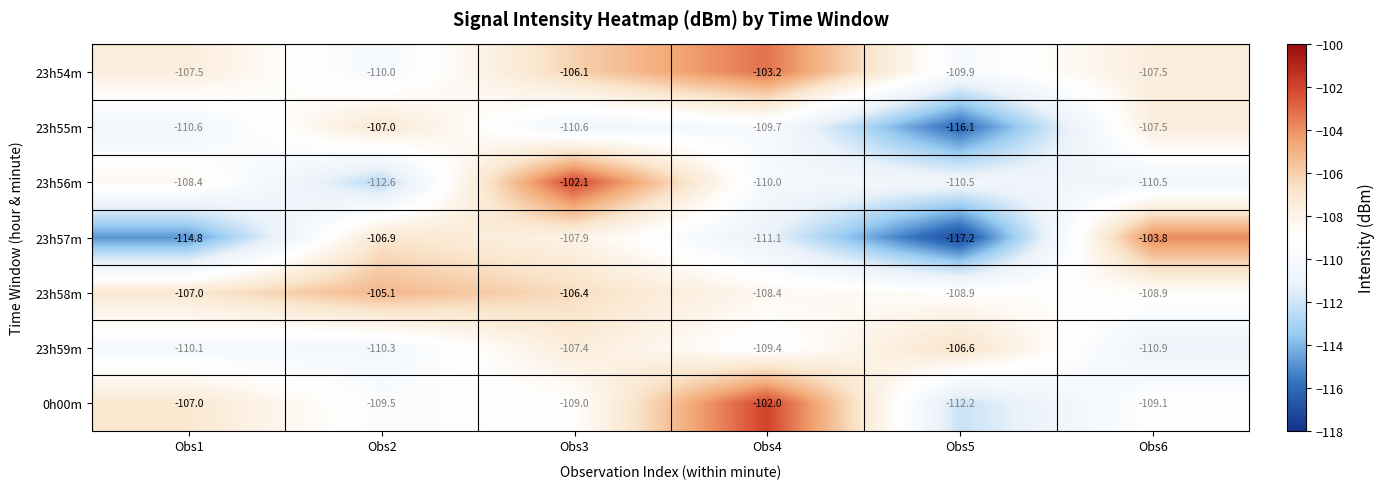

What is the difference between the 23h55m values at Obs6 and Obs1?

3.1